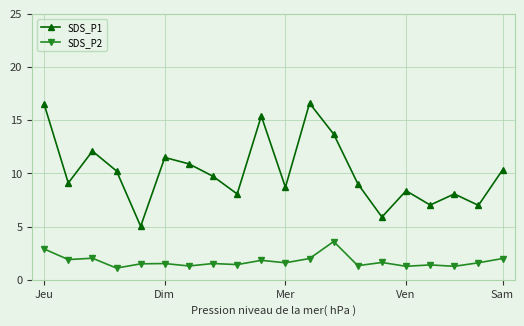

True or false: SDS_P1 and SDS_P2 cross at least once.

False